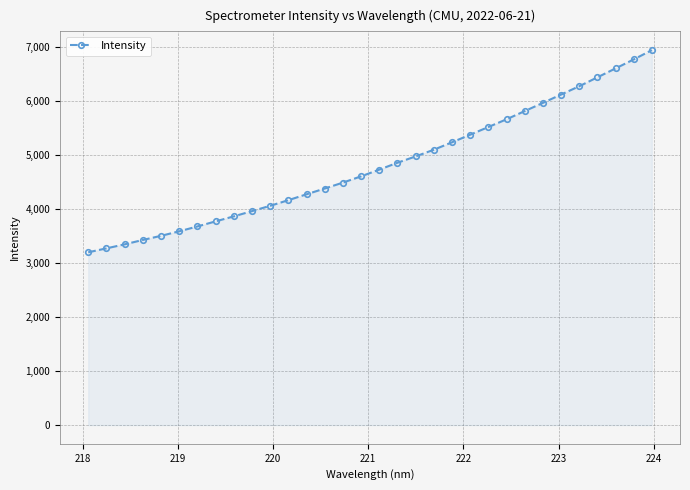

What is the greatest value displayed?

6933.2